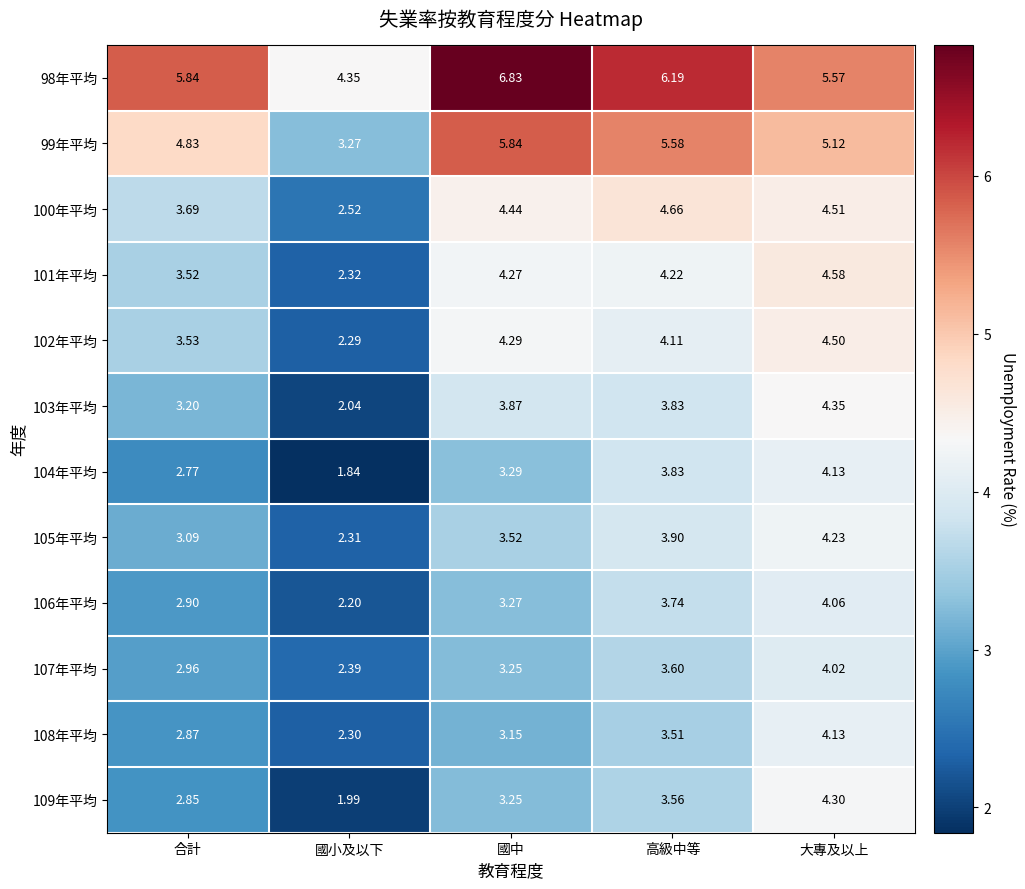

Which category has the highest value across all series?

國中